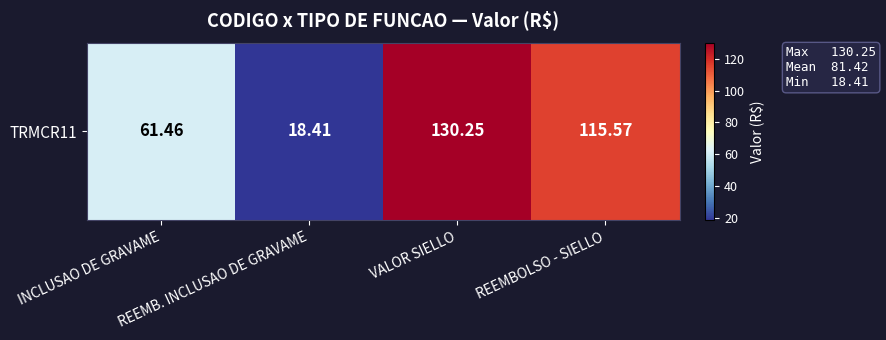

What is the smallest value displayed?

18.4